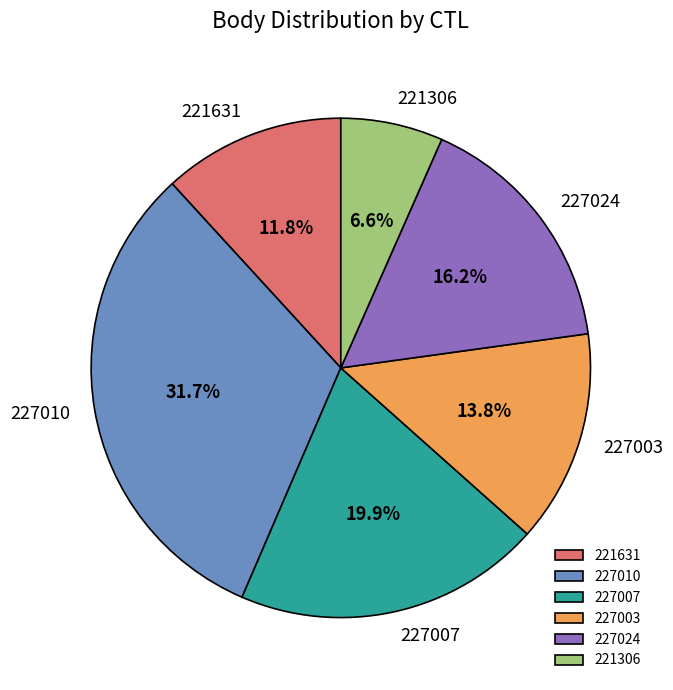

To the nearest percent, what percentage of the pie is 227003?

14%